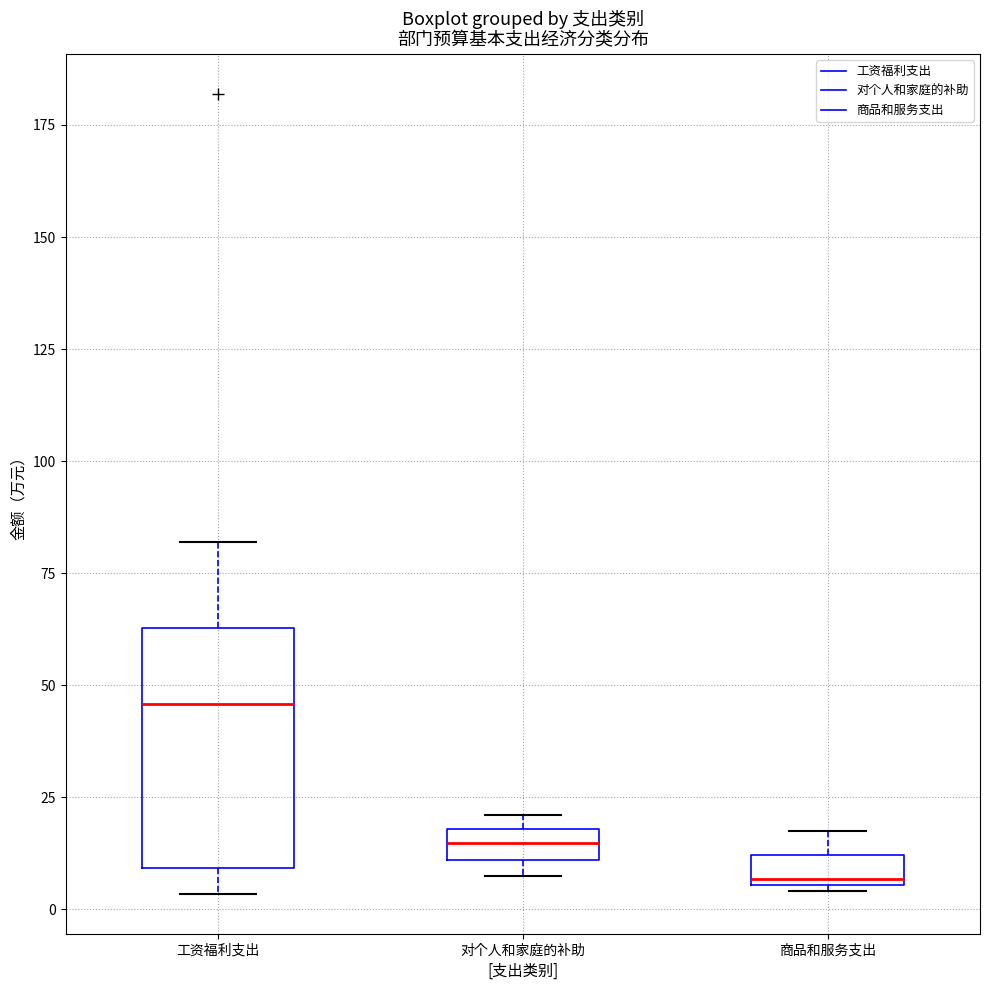

Comparing the boxes themselves (not the whiskers), which one is the tallest?

工资福利支出